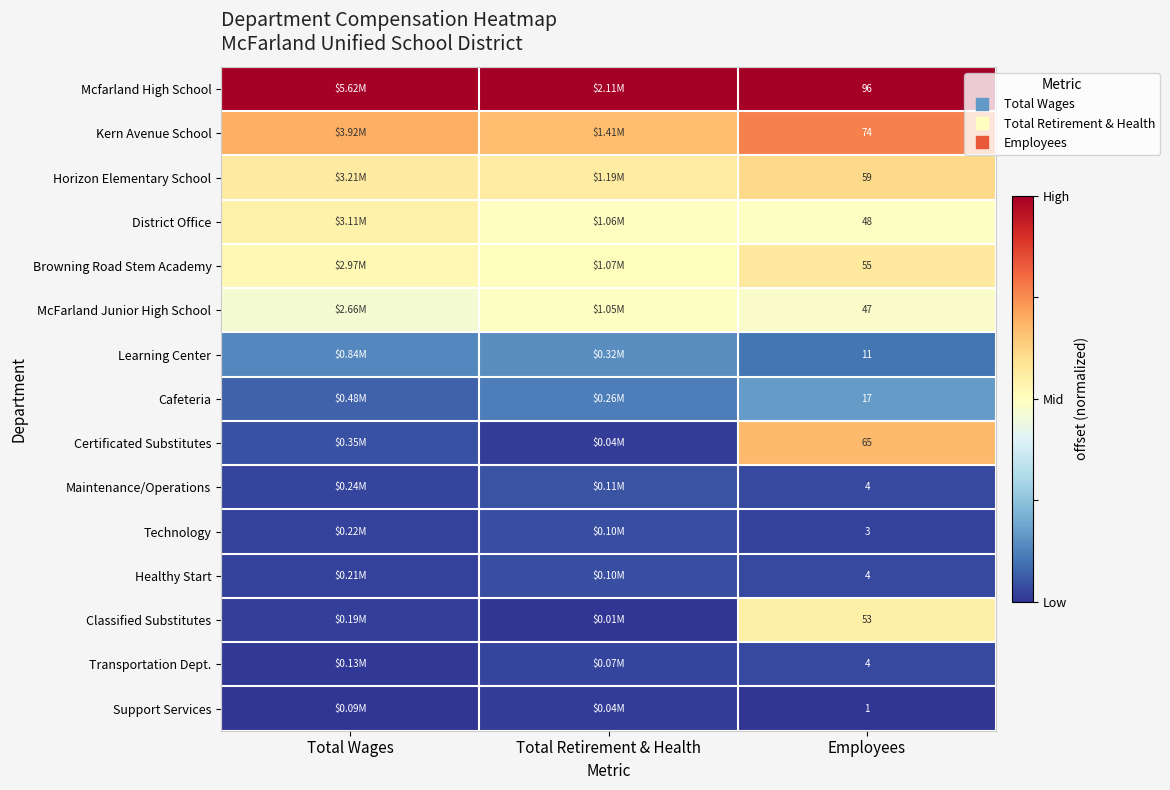

Which series has the largest total across all categories?

Mcfarland High School